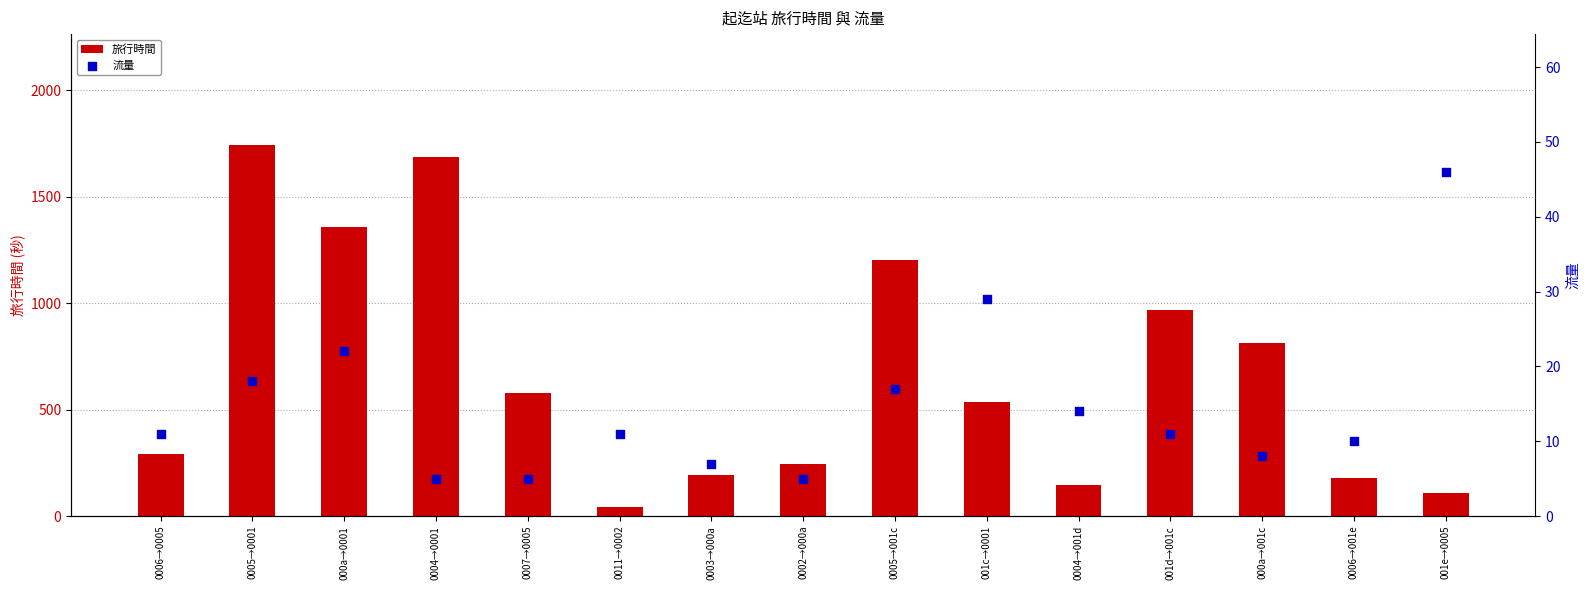

Which series has the largest Y range (max minus min)?

旅行時間